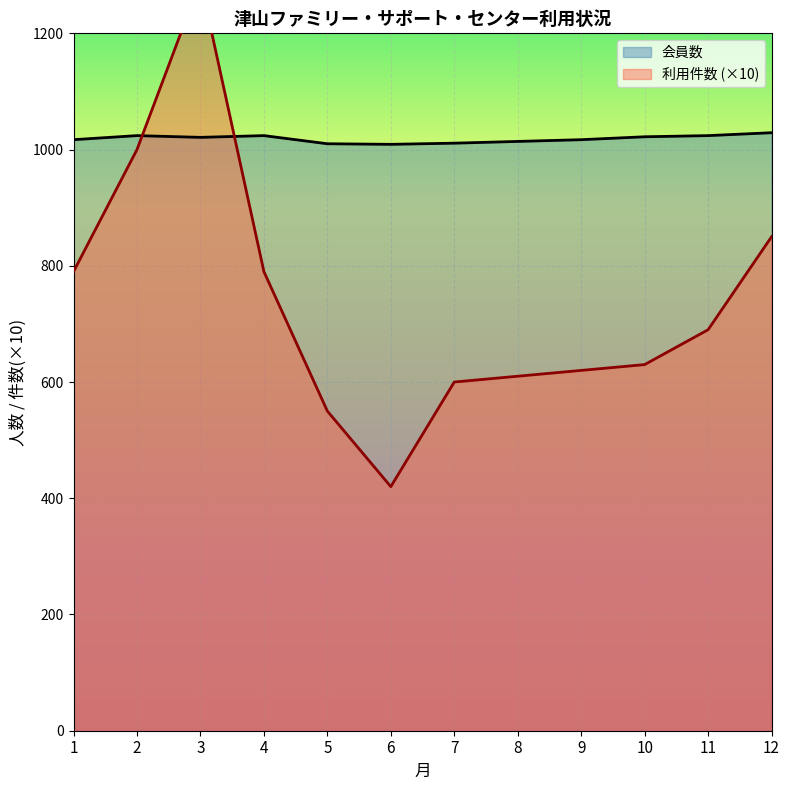

In 利用件数, how many points are higher than both neighbors (excluding endpoints)?

1